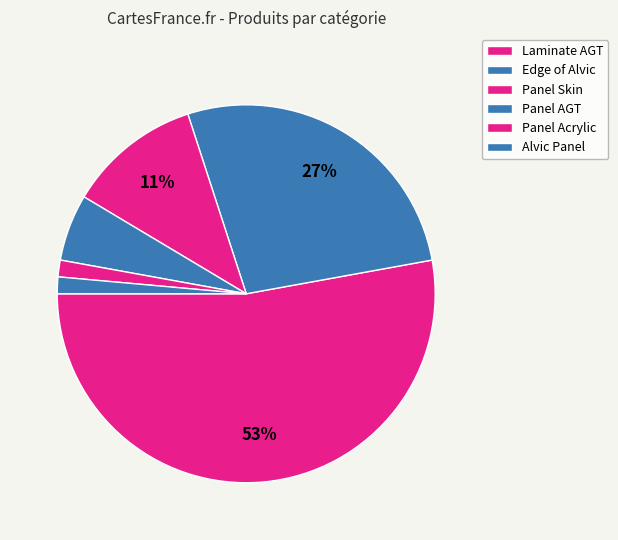

How many segments does this pie chart have?

6